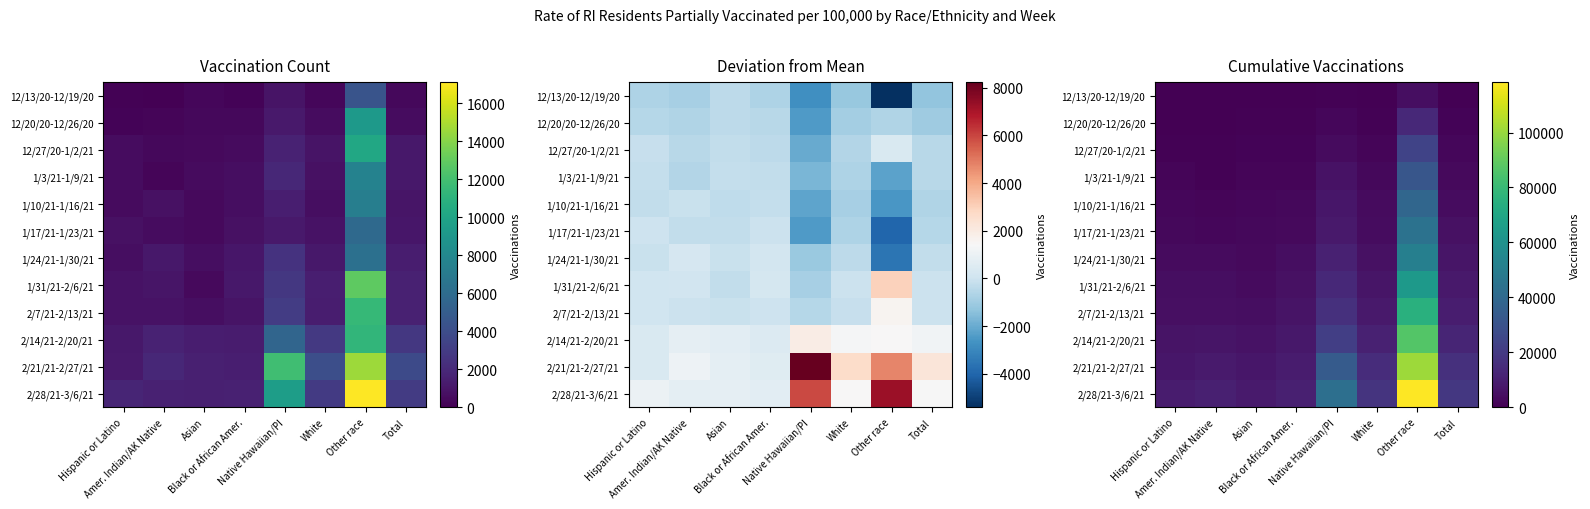

Which category has the lowest value across all series?

Amer. Indian/AK Native